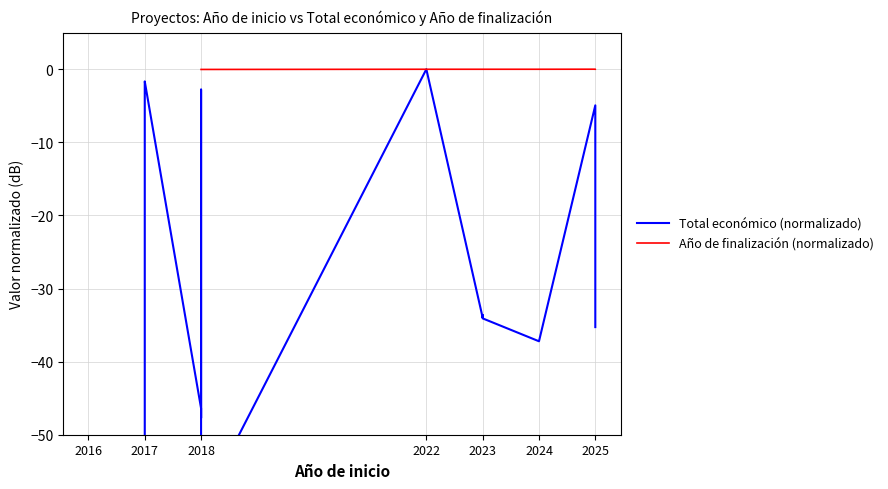

Which series ends up on top after the final intersection of Año de finalización (normalizado) and Total económico (normalizado)?

Año de finalización (normalizado)